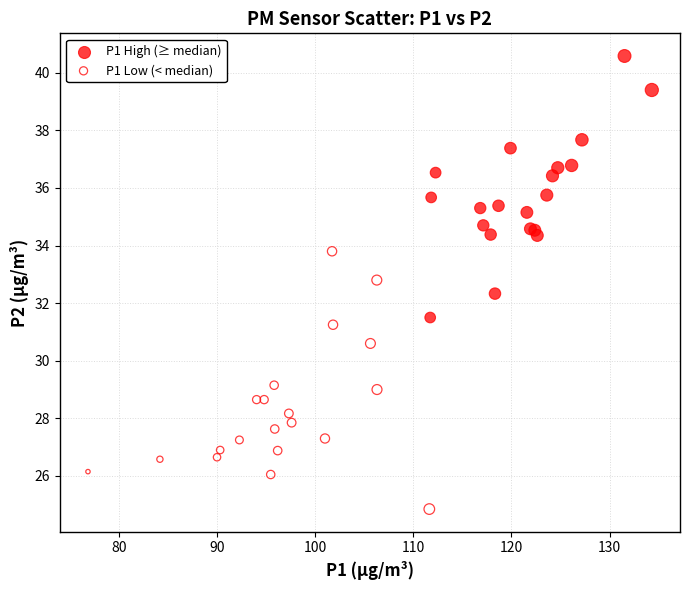

Which series reaches the minimum Y coordinate?

P1 Low (< median)